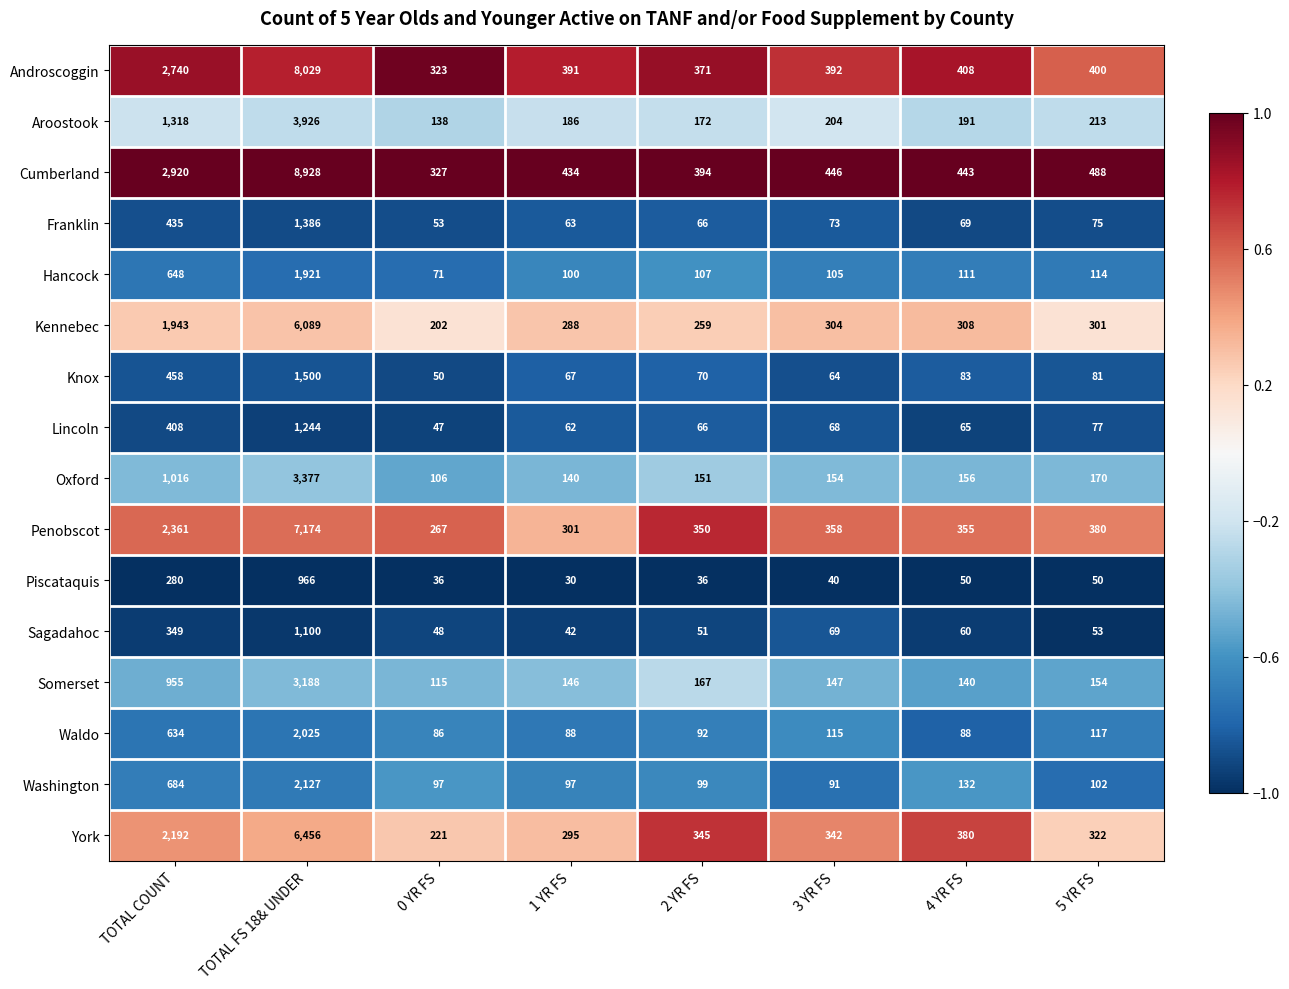

What is the total value across all series at 4 YR FS?

3039